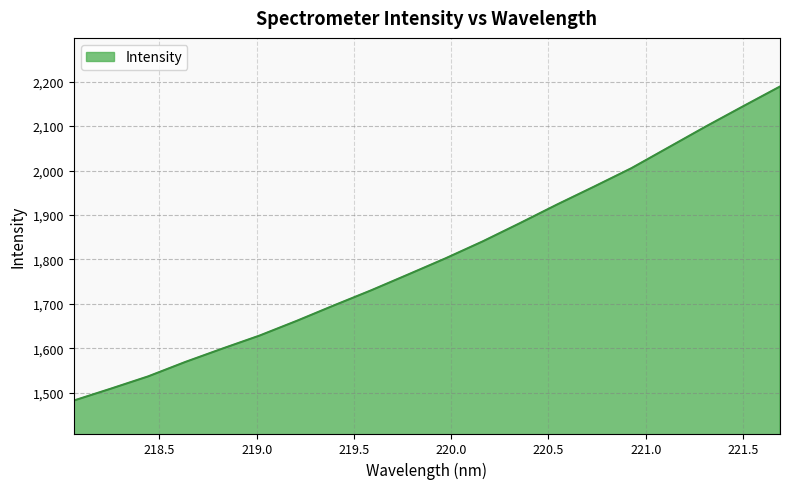

What is the greatest value displayed?

2189.0